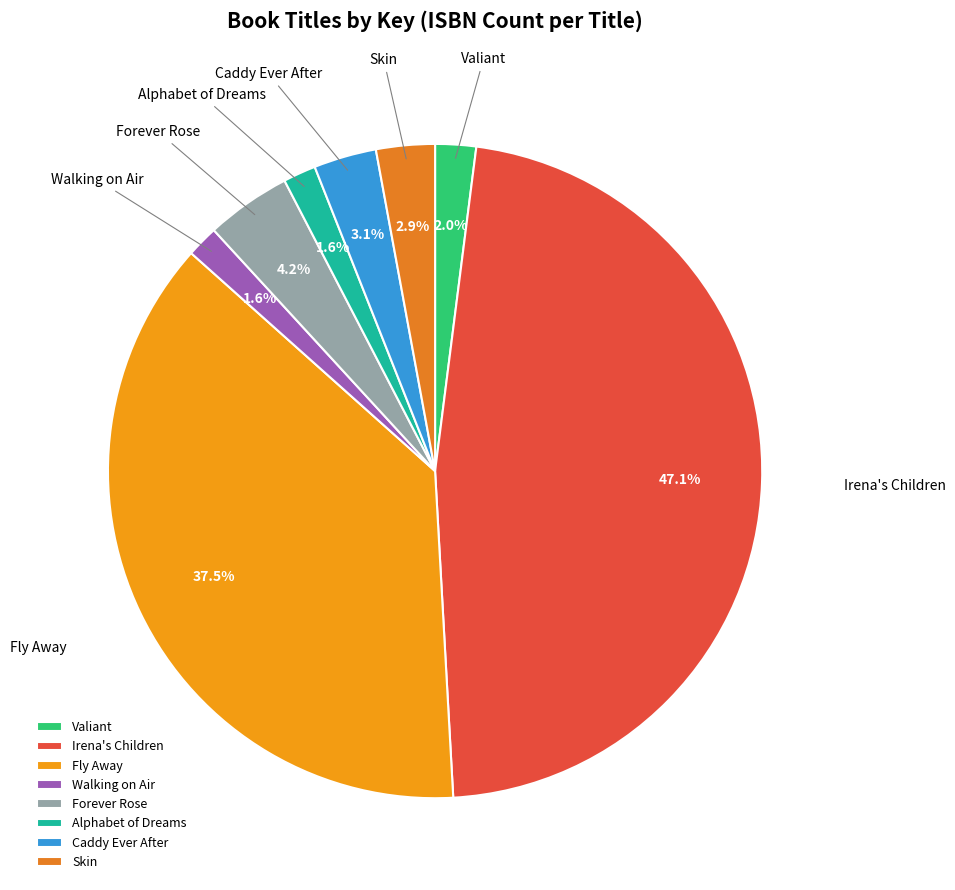

To the nearest percent, what percentage of the pie is Skin?

3%